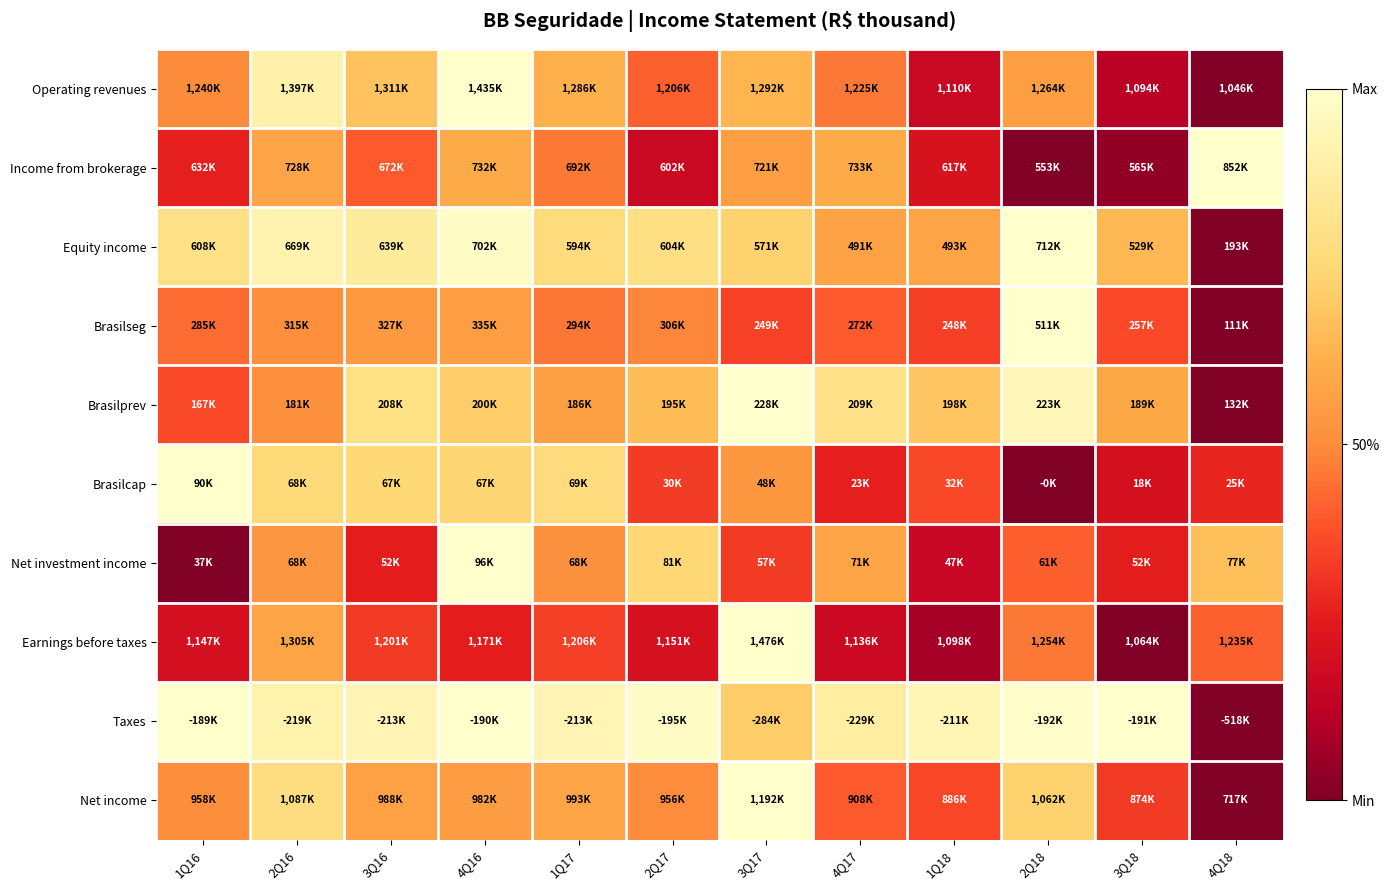

Between 2Q16 and 1Q17, which is larger?

2Q16